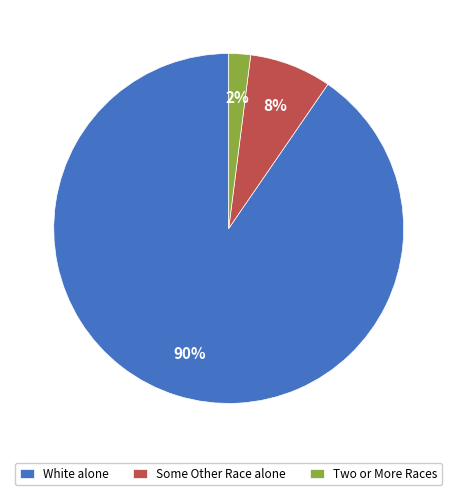

Is it true that White alone is 90% of the pie?

True